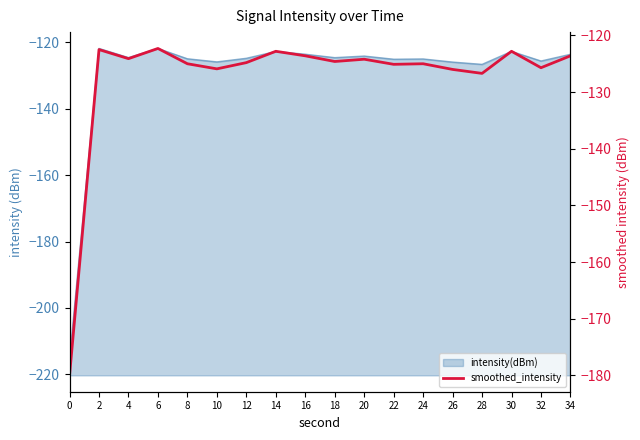

List the labels in order of value, smallest first.

0, 28, 26, 10, 32, 22, 8, 24, 12, 18, 20, 4, 16, 34, 14, 30, 2, 6